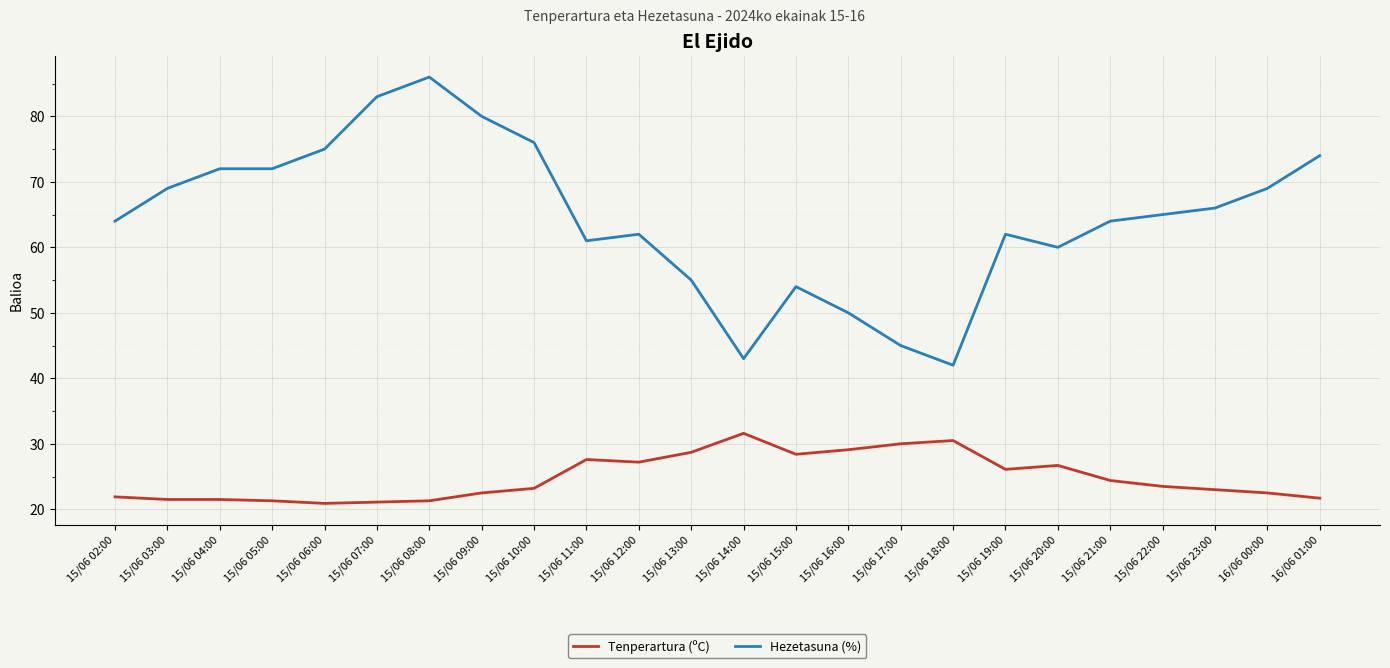

Read the Tenperartura (ºC) value at 15/06 05:00.

21.3